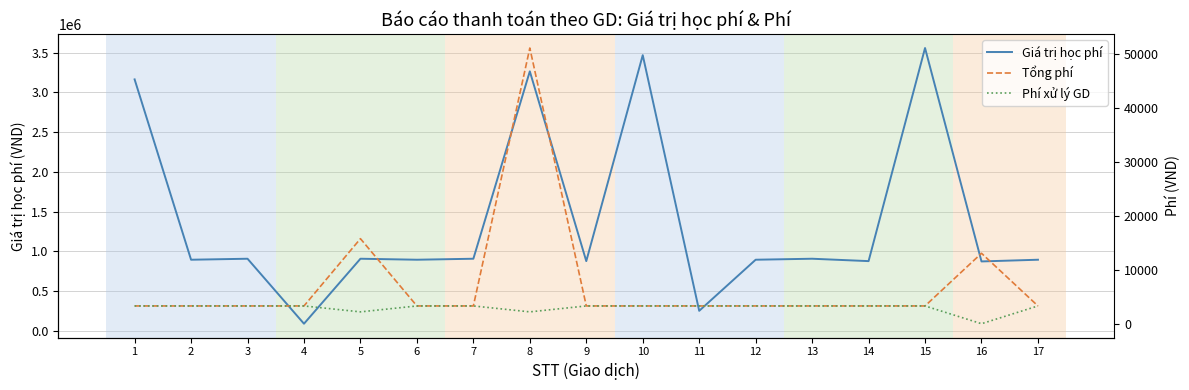

Between 3 and 9, which series saw the biggest shift?

Giá trị học phí